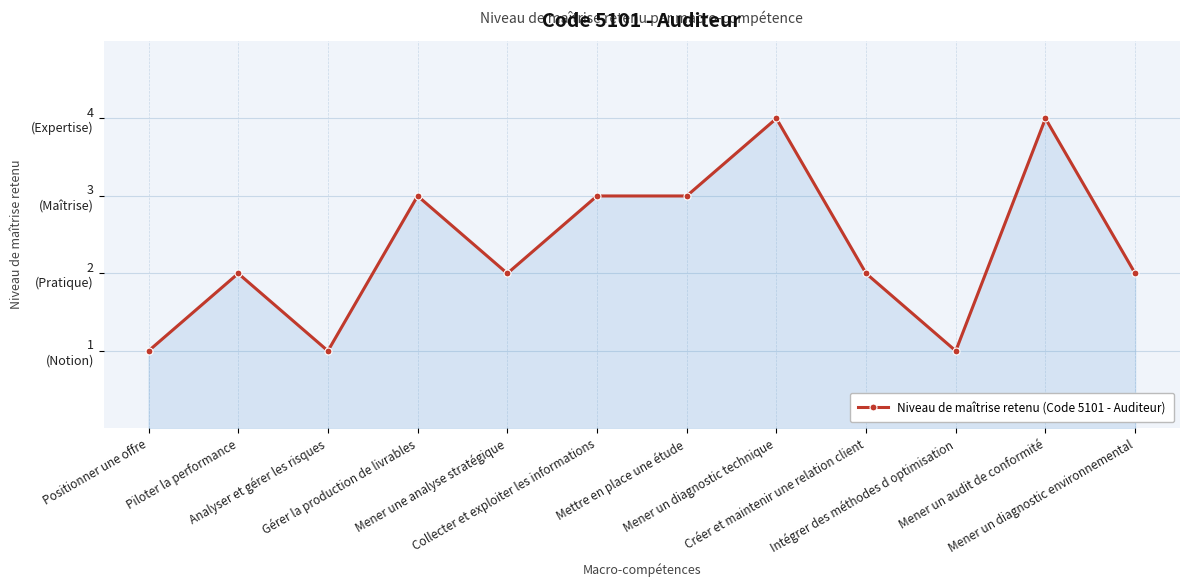

Is this an area chart (filled region under the line)?

Yes